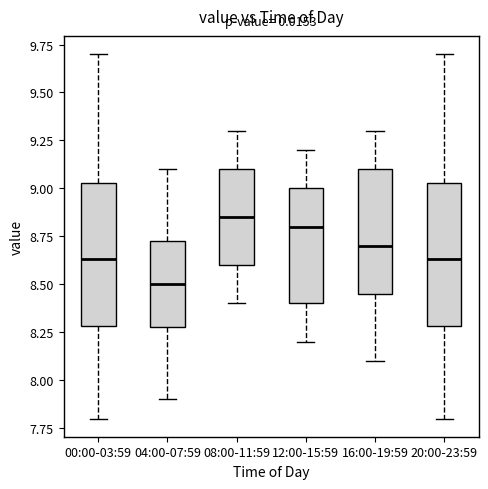

Reading left to right, transcribe this box plot: for each box, give where its median line is, the range the box spans, and where its two whiskers end, as read against the y-axis. The values are not printed on the chart, so give them approximately, as read against the axis.

00:00-03:59: median 8.65, box 8.30 to 9.05, whiskers 7.80 to 9.70
04:00-07:59: median 8.50, box 8.30 to 8.75, whiskers 7.90 to 9.10
08:00-11:59: median 8.85, box 8.60 to 9.10, whiskers 8.40 to 9.30
12:00-15:59: median 8.80, box 8.40 to 9.00, whiskers 8.20 to 9.20
16:00-19:59: median 8.70, box 8.45 to 9.10, whiskers 8.10 to 9.30
20:00-23:59: median 8.65, box 8.30 to 9.05, whiskers 7.80 to 9.70